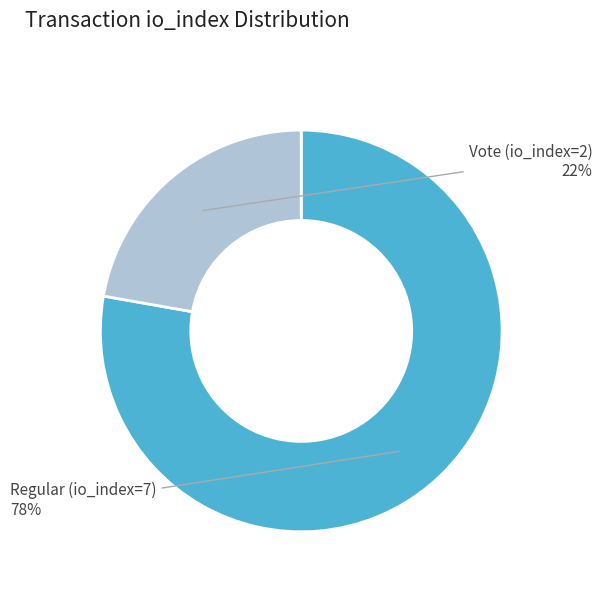

To the nearest percent, what is the difference between the largest and smallest slice percentages?

56%